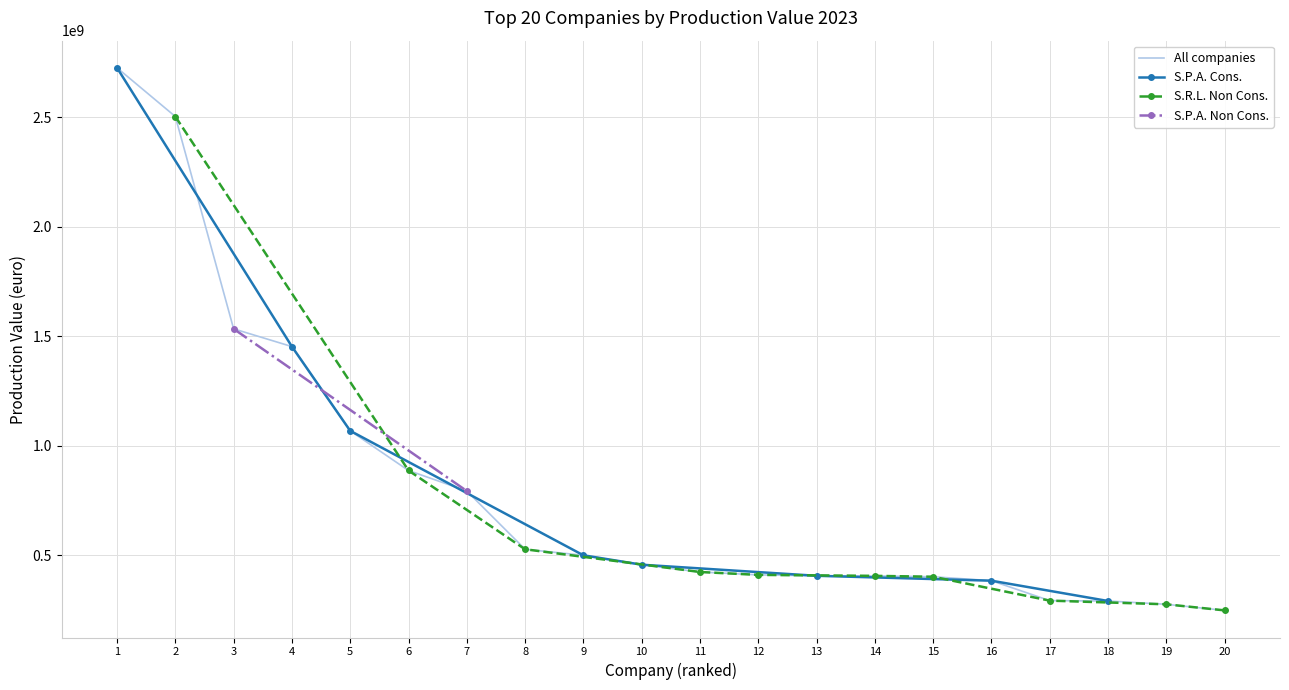

The value of All companies at 2 is 2504263000. True or false?

True